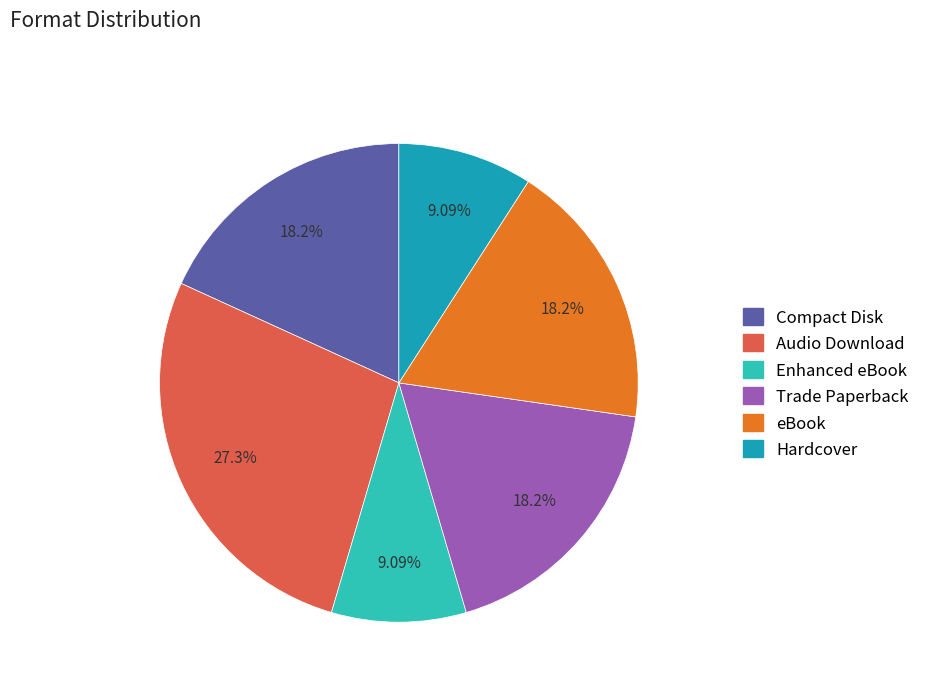

Does Audio Download account for over 50% of the chart?

No